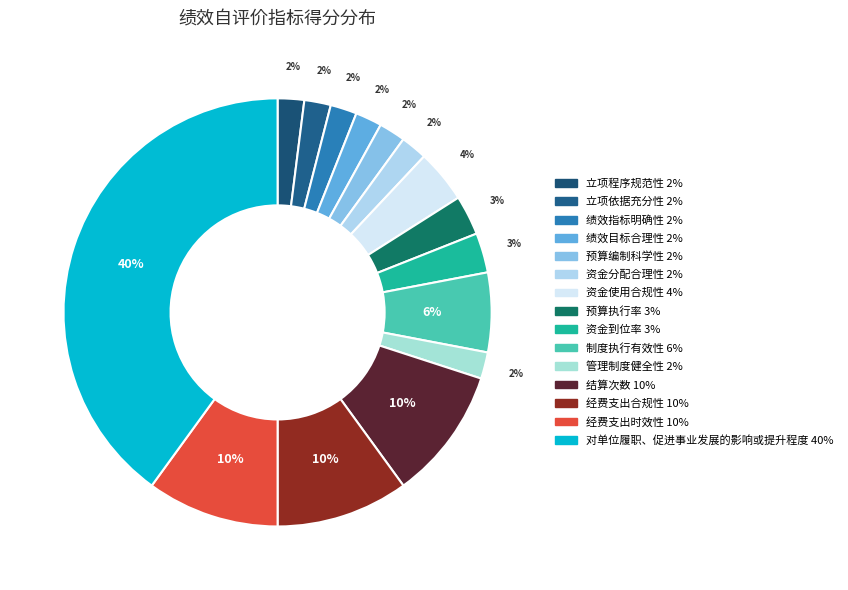

Count the number of slices in the pie.

15